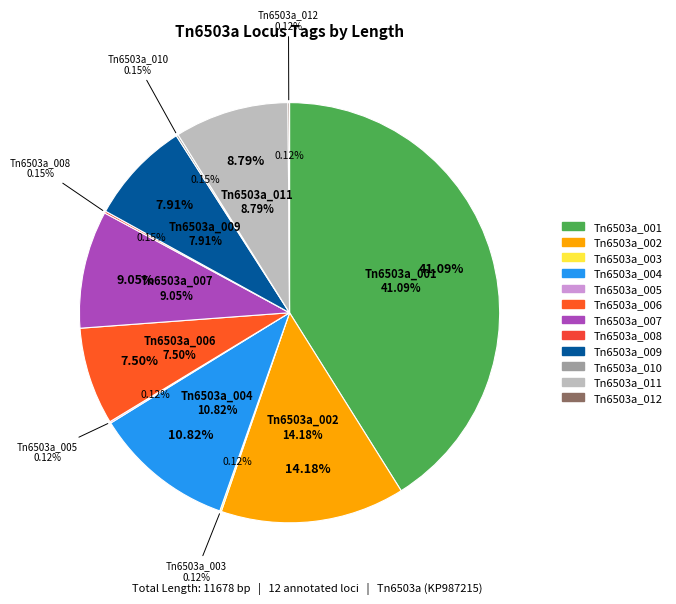

Rank the categories by value from lowest to highest.

Tn6503a_003, Tn6503a_005, Tn6503a_012, Tn6503a_008, Tn6503a_010, Tn6503a_006, Tn6503a_009, Tn6503a_011, Tn6503a_007, Tn6503a_004, Tn6503a_002, Tn6503a_001